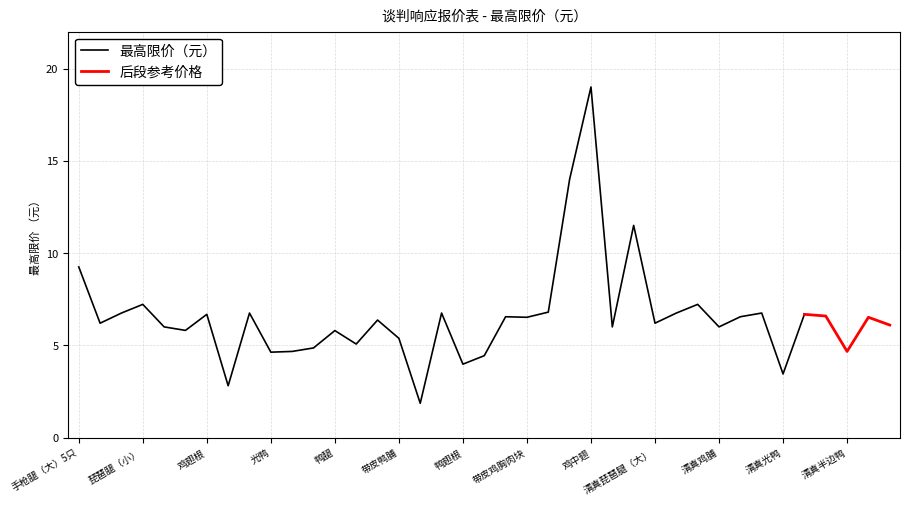

The chart shows a value of 6.2 at 光鸭. True or false?

False